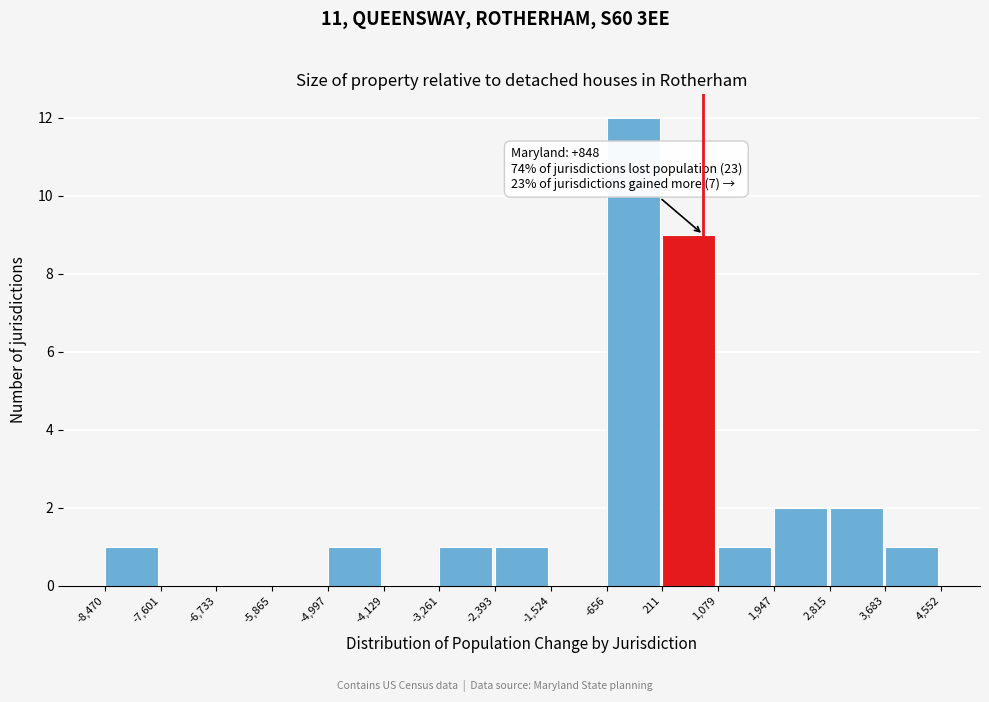

Which range on the x-axis has the tallest bar?

-656 to 211